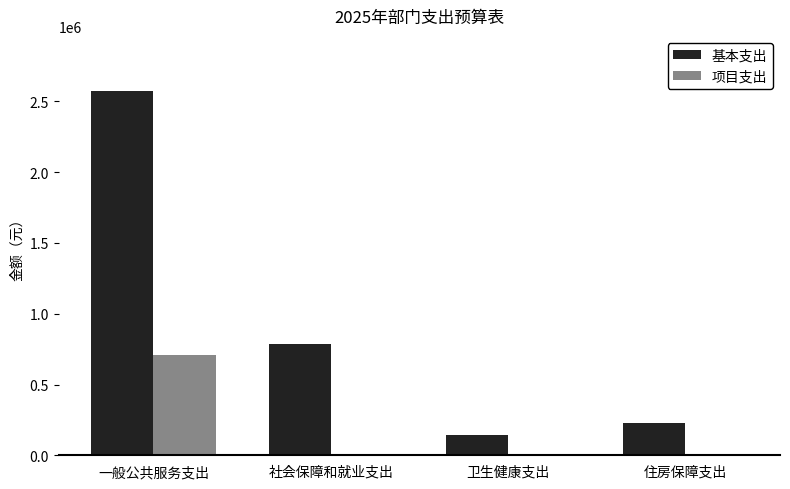

Where does the 基本支出 series first go above 784895?

一般公共服务支出